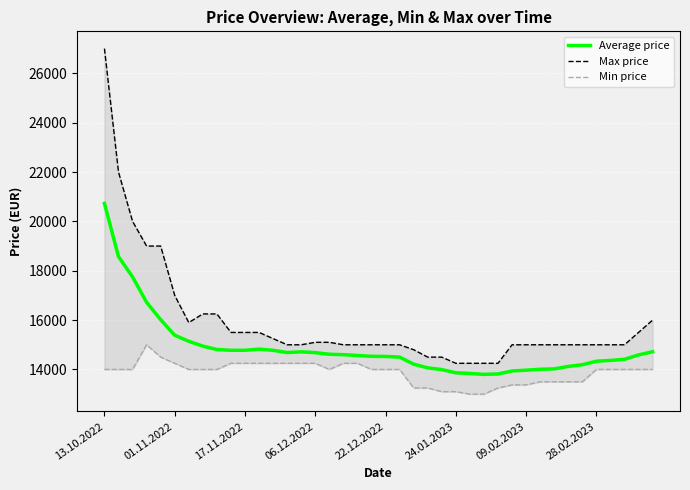

What is the difference between the maximum and minimum values in the Average price series?

6927